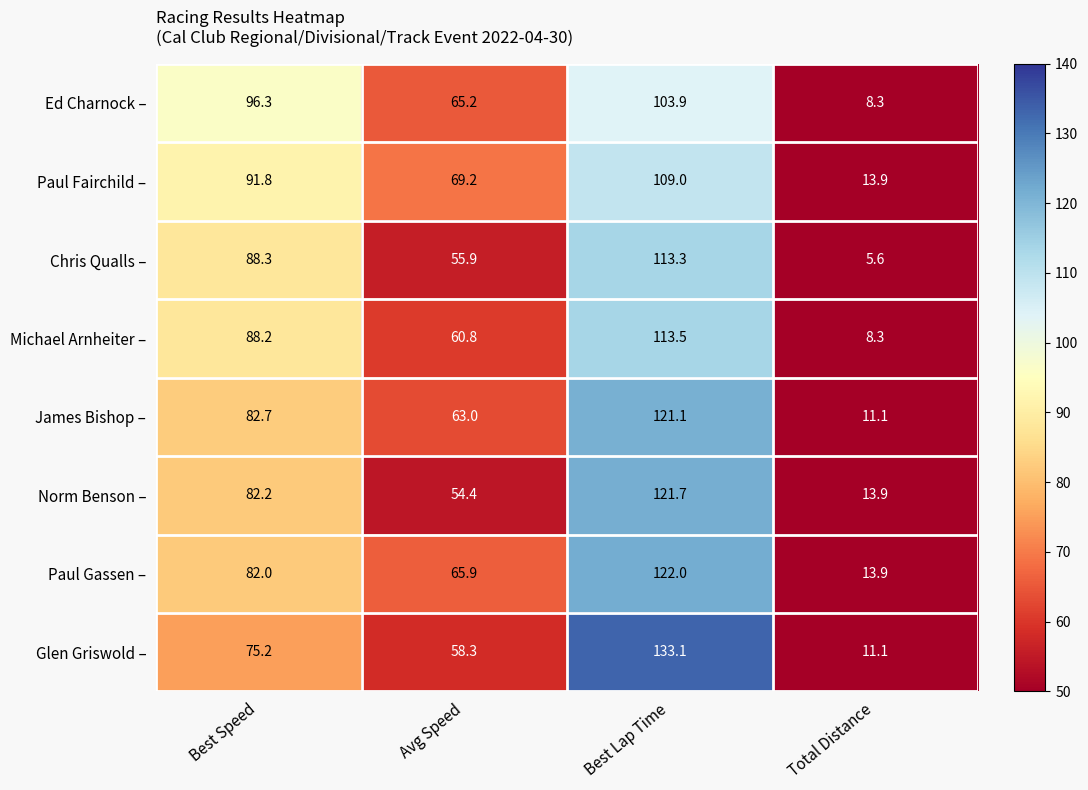

Which series has the largest total across all categories?

Paul Fairchild –